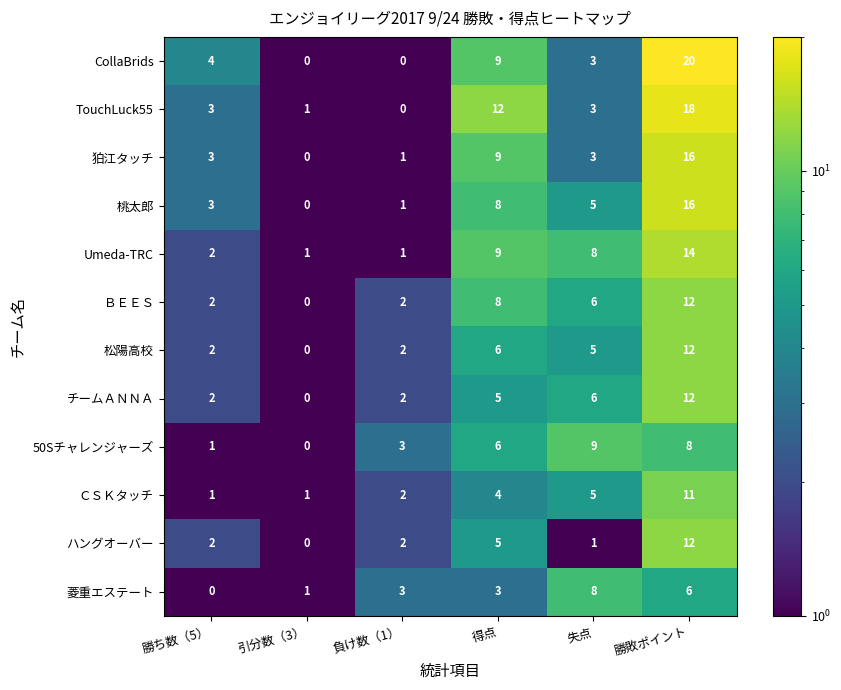

The value of チームＡＮＮＡ at 勝敗ポイント is 19. True or false?

False